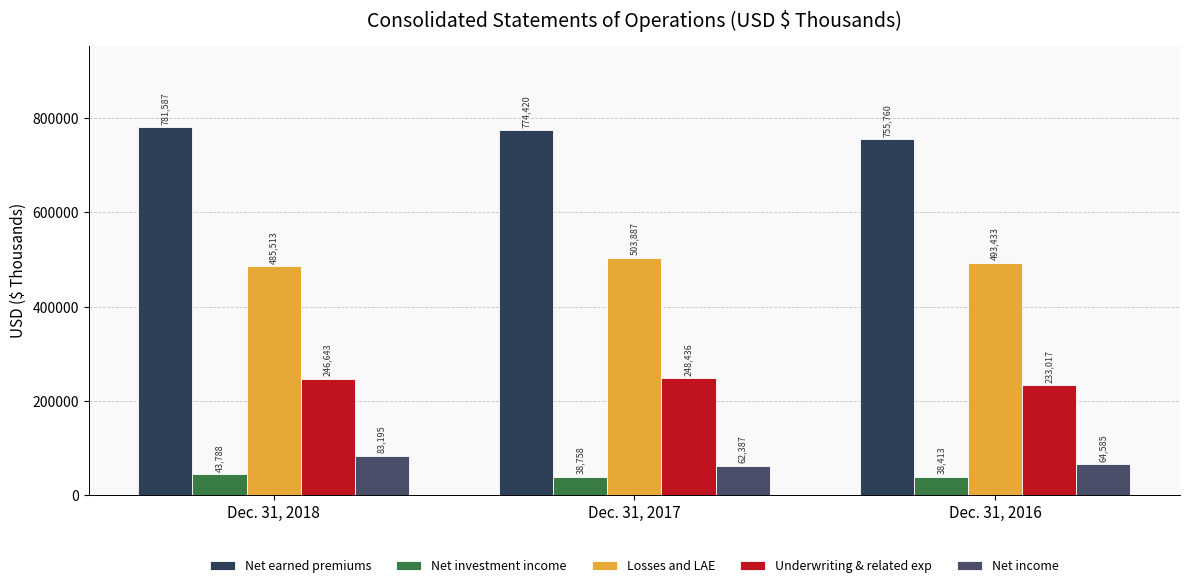

The value of Net investment income at Dec. 31, 2016 is 12493. True or false?

False